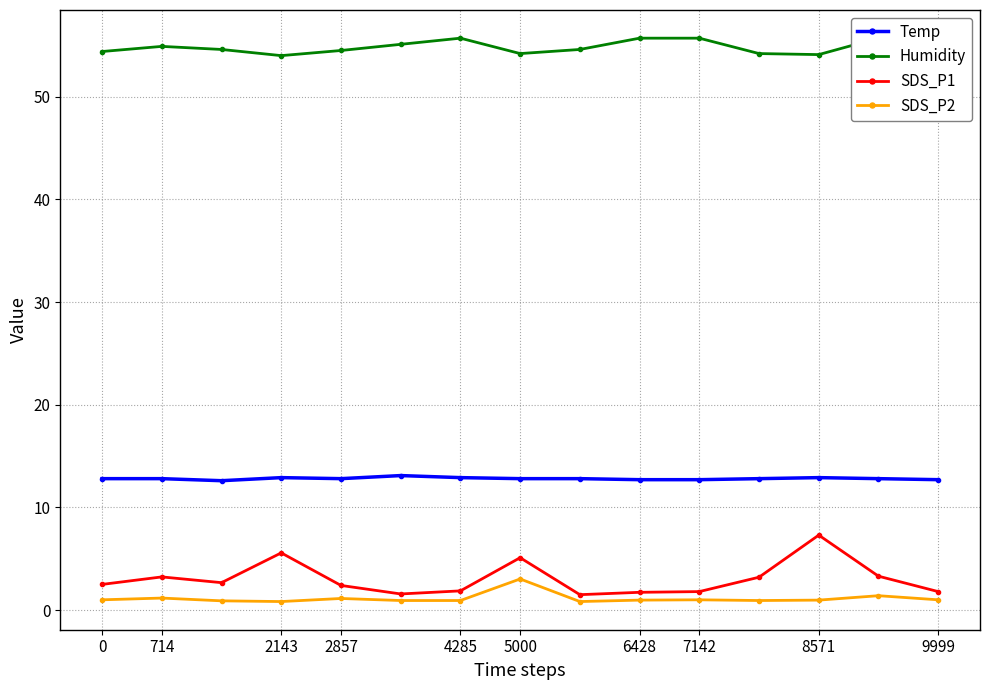

True or false: SDS_P1 and Temp cross at least once.

False